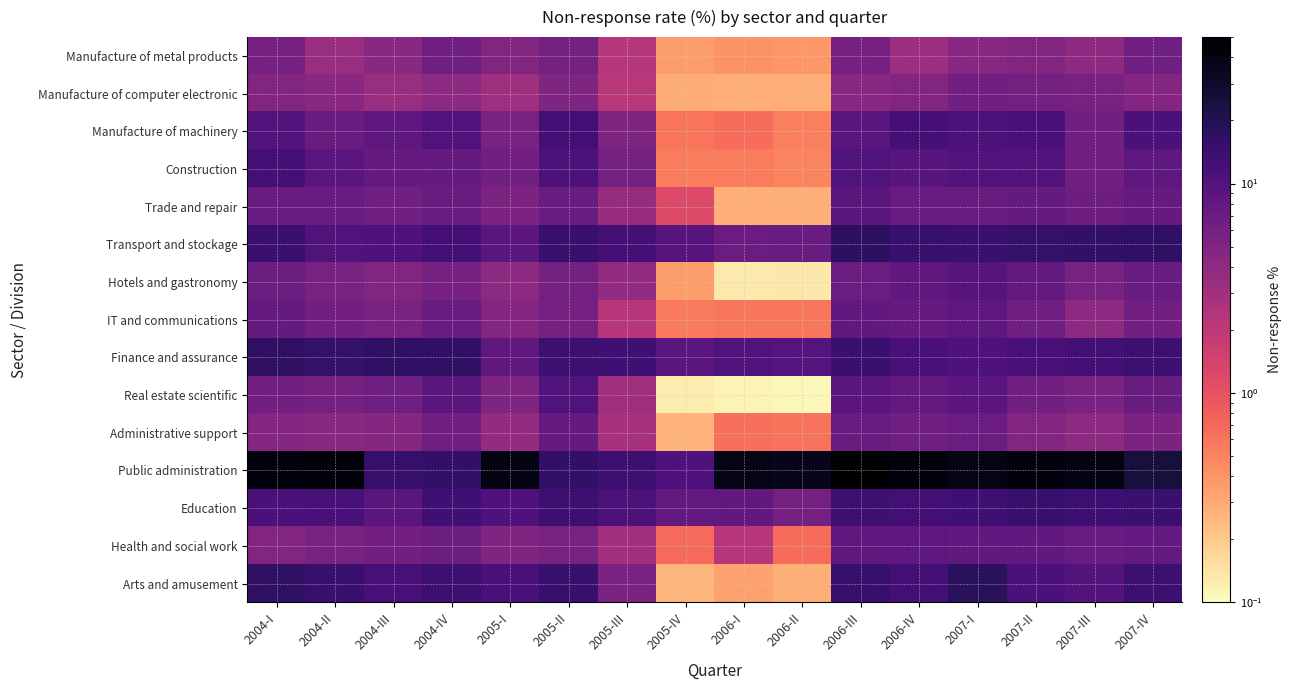

Which label corresponds to the smallest value in the chart?

2006-II